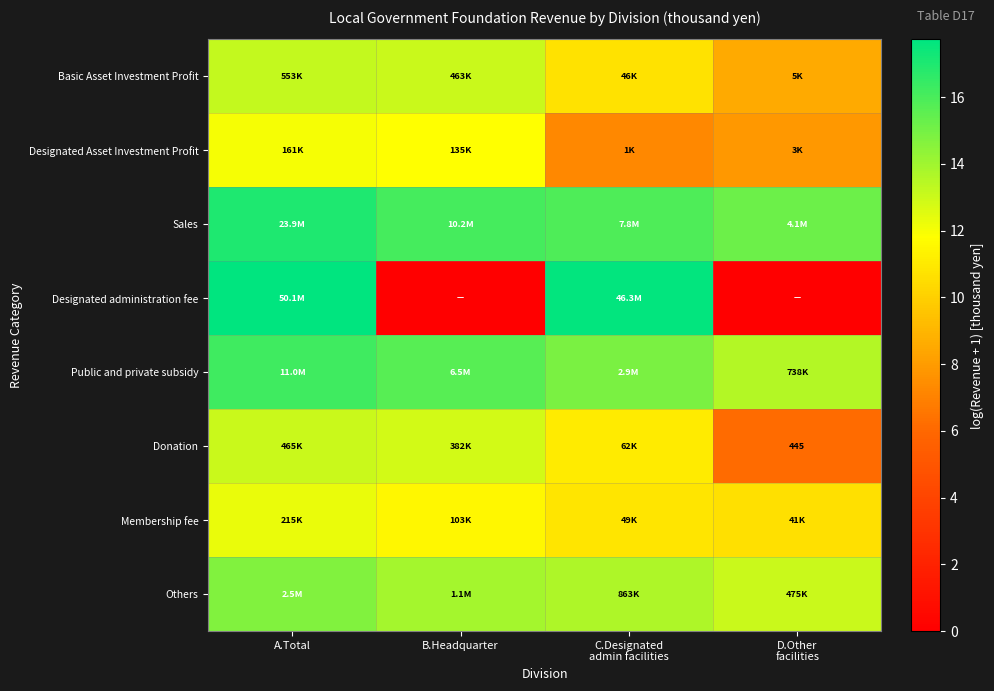

Between B.Headquarter and C.Designated admin facilities, which series saw the biggest shift?

Designated administration fee